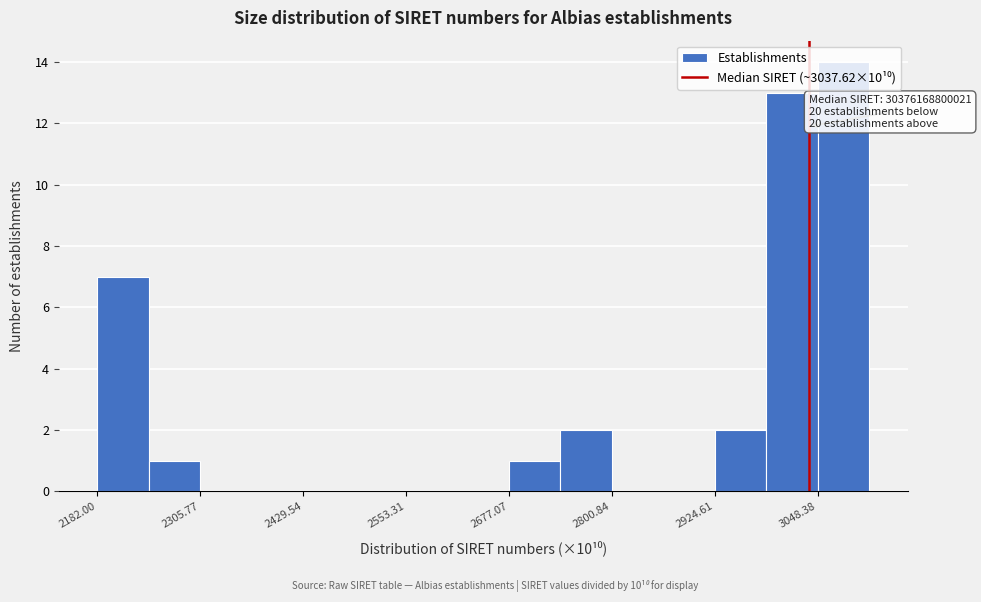

Read against the x-axis, roughly where is the centre of the tallest bar?

3080